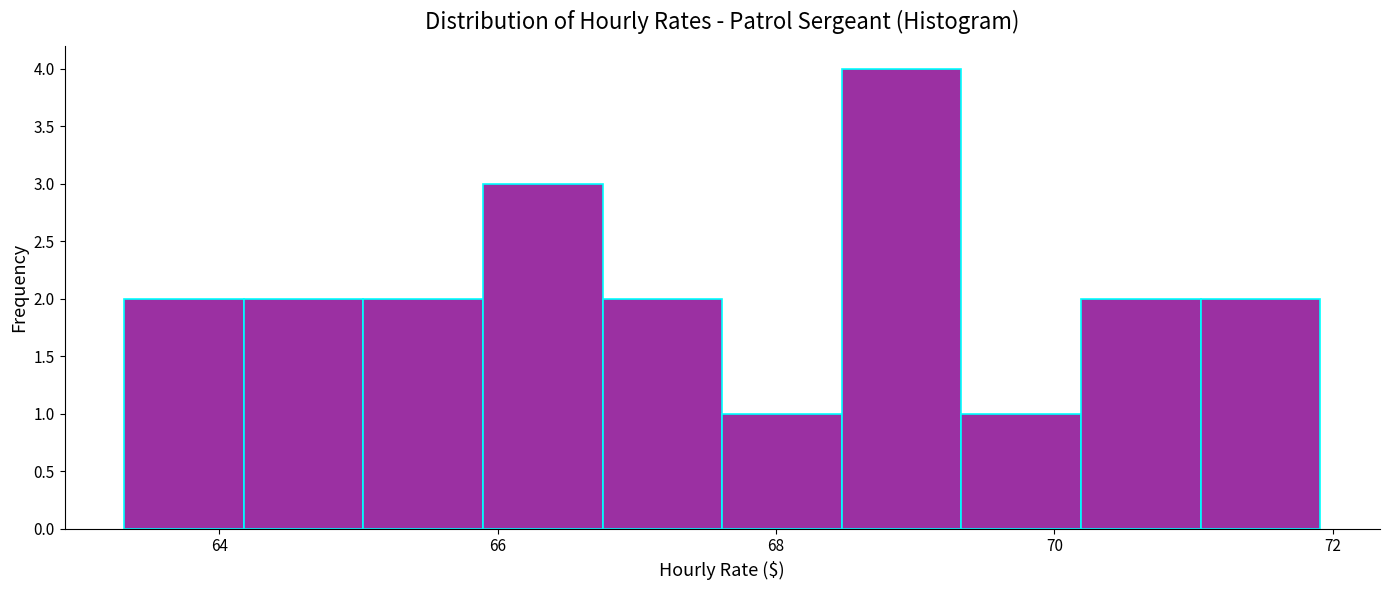

Reading left to right, list every bar in this chart as the range it spans on the x-axis followed by its height. Neither the bar edges nor the heights are printed on the chart, so give them approximately, as read against the axes.

63.4 to 64.2: 2
64.2 to 65.0: 2
65.0 to 65.8: 2
65.8 to 66.8: 3
66.8 to 67.6: 2
67.6 to 68.4: 1
68.4 to 69.4: 4
69.4 to 70.2: 1
70.2 to 71.0: 2
71.0 to 72.0: 2